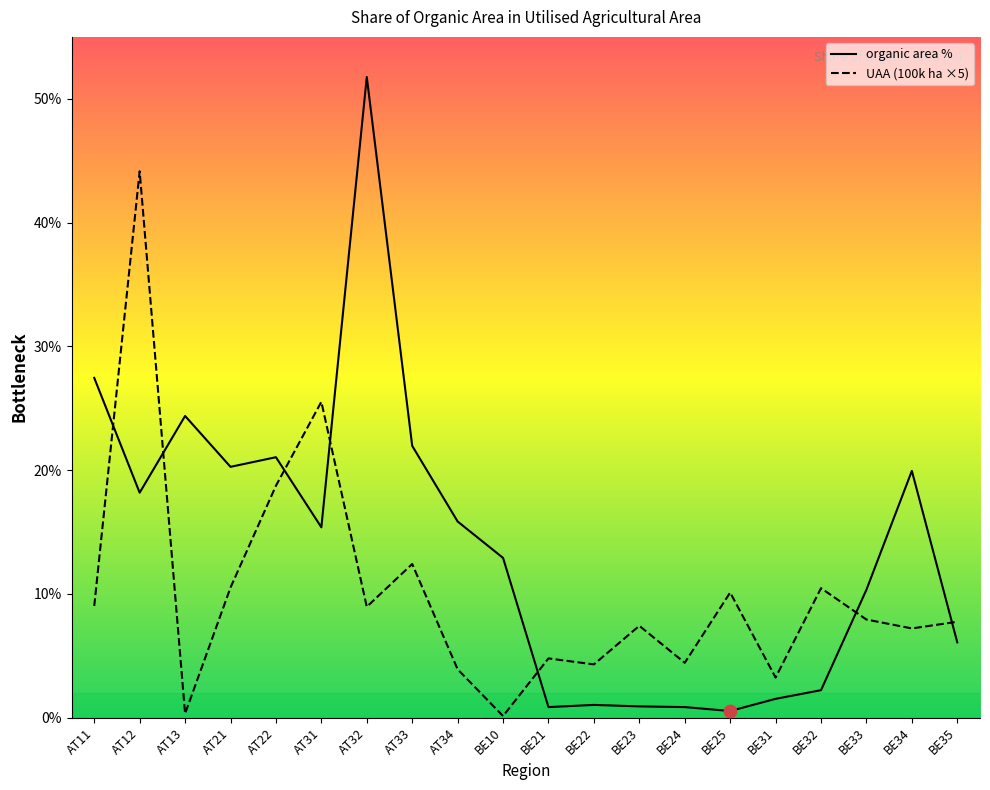

What is the total value across all series at AT12?

62.3